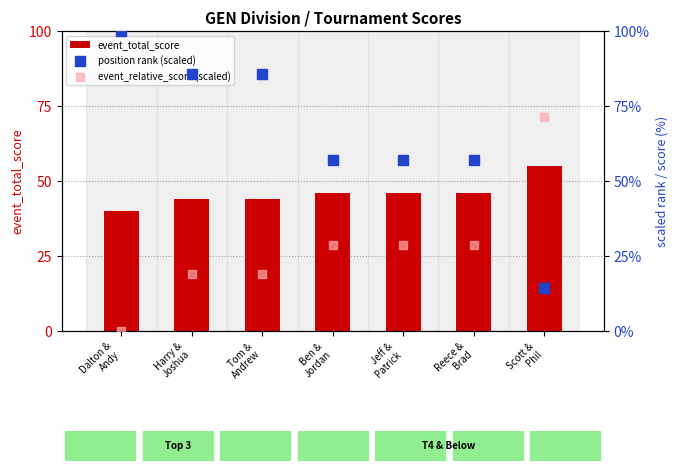

Which series has the widest spread of Y values?

position rank (scaled)